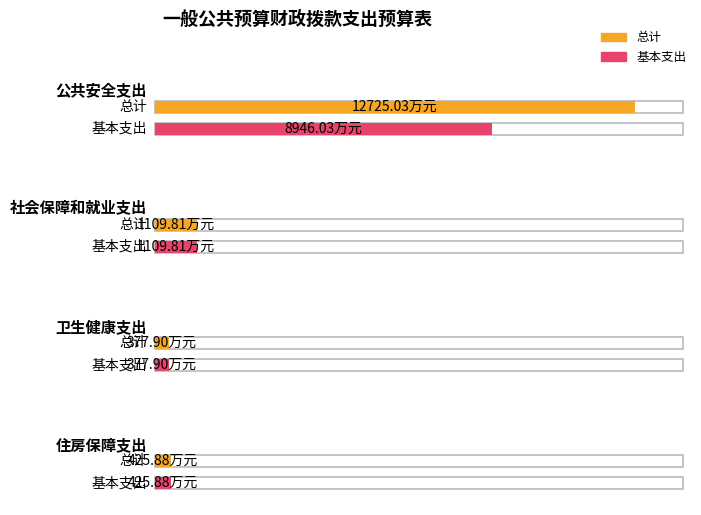

Reading right to left, what are all the values shown in this chart?

总计: 住房保障支出=425.9	卫生健康支出=377.9	社会保障和就业支出=1109.8	公共安全支出=12725.0
基本支出: 住房保障支出=425.9	卫生健康支出=377.9	社会保障和就业支出=1109.8	公共安全支出=8946.0